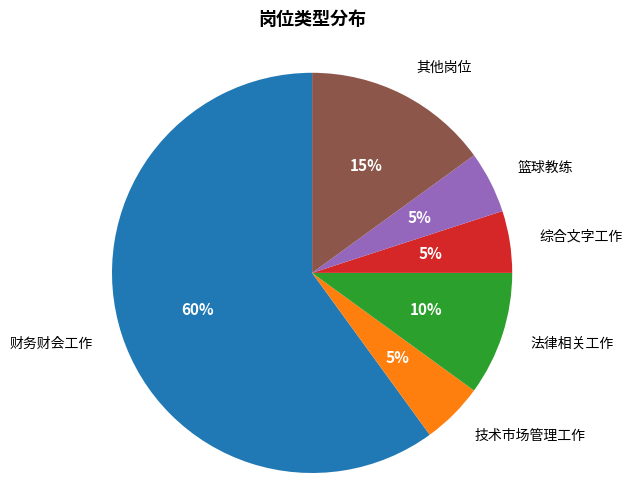

Which category has the biggest portion of the pie?

财务财会工作